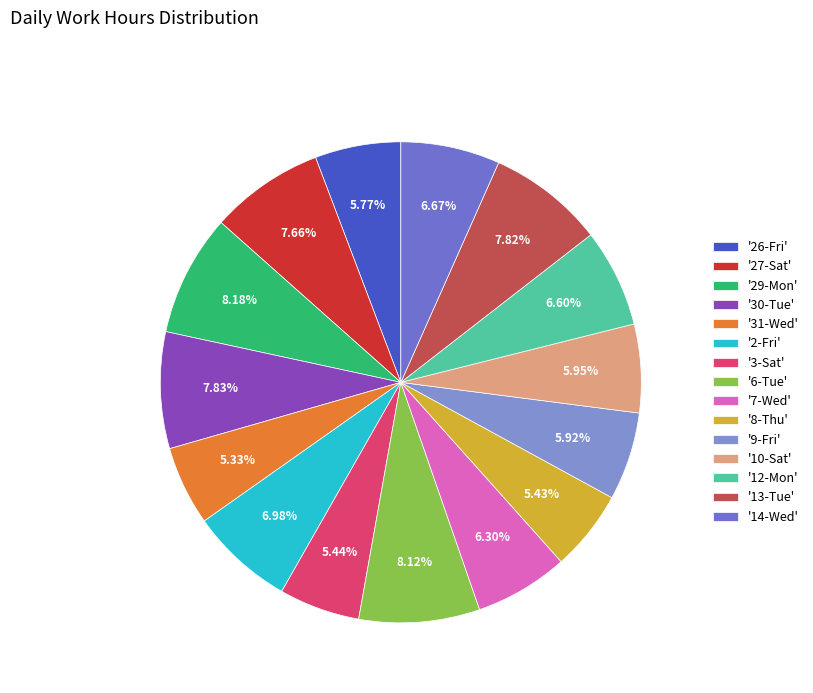

Is there any slice that represents more than half of the pie?

No